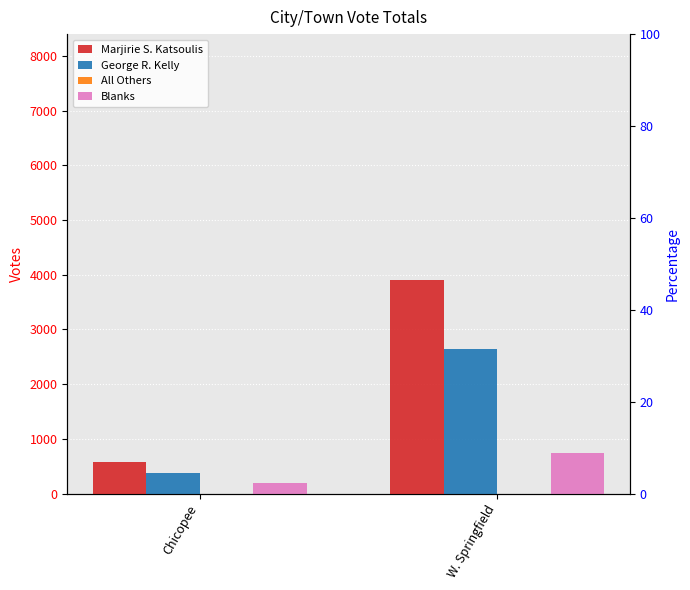

Reading right to left, what are all the values shown in this chart?

Marjirie S. Katsoulis: 3900	570
George R. Kelly: 2652	381
All Others: 0	1
Blanks: 751	197